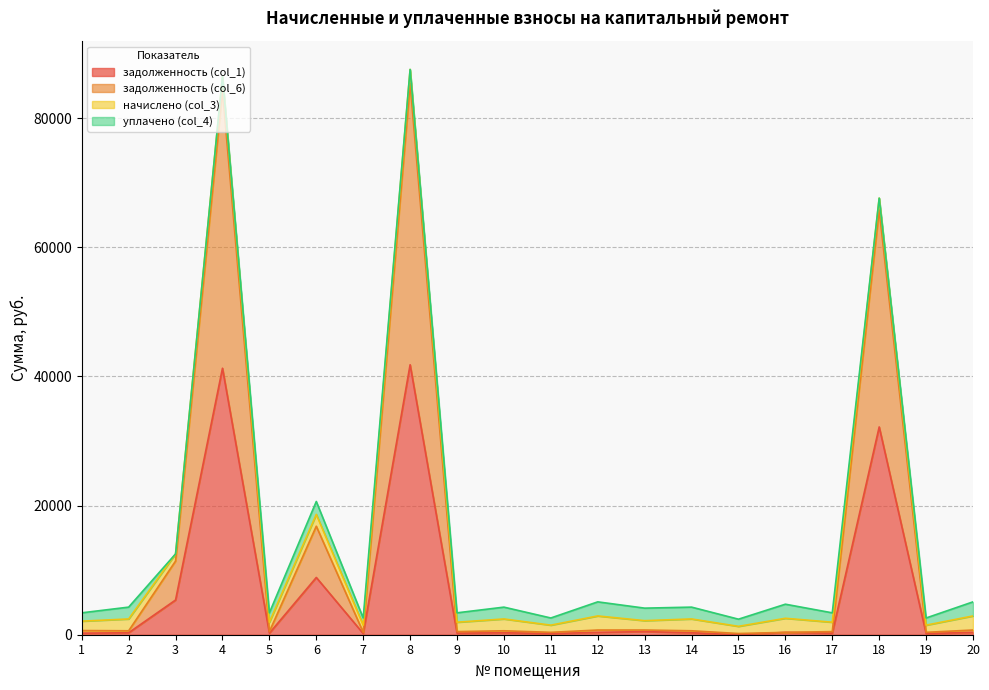

How many lines are shown in the chart?

4